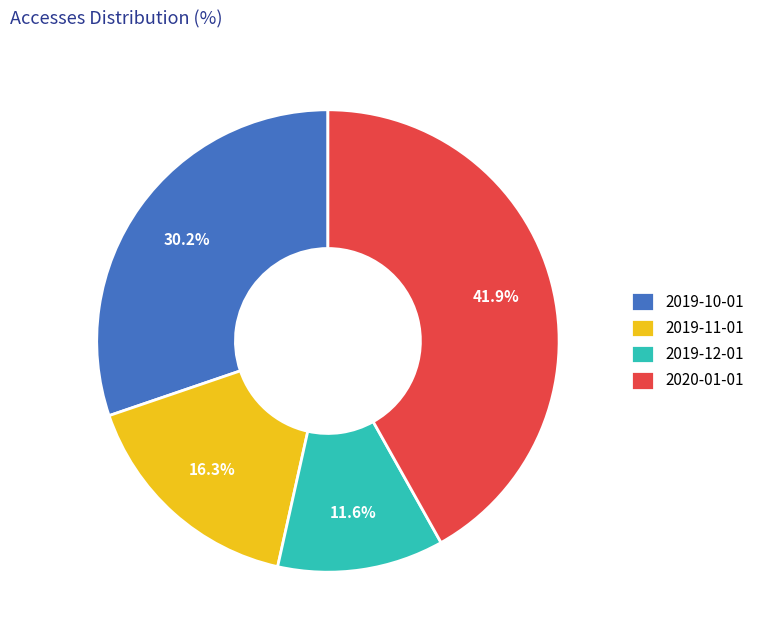

True or false: 2020-01-01 accounts for 30% of the total.

False